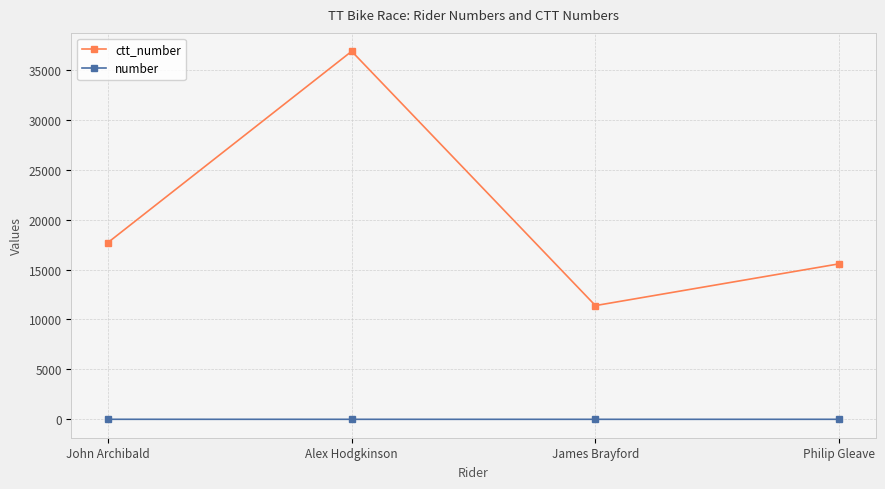

What are all the series names shown in the legend?

ctt_number, number